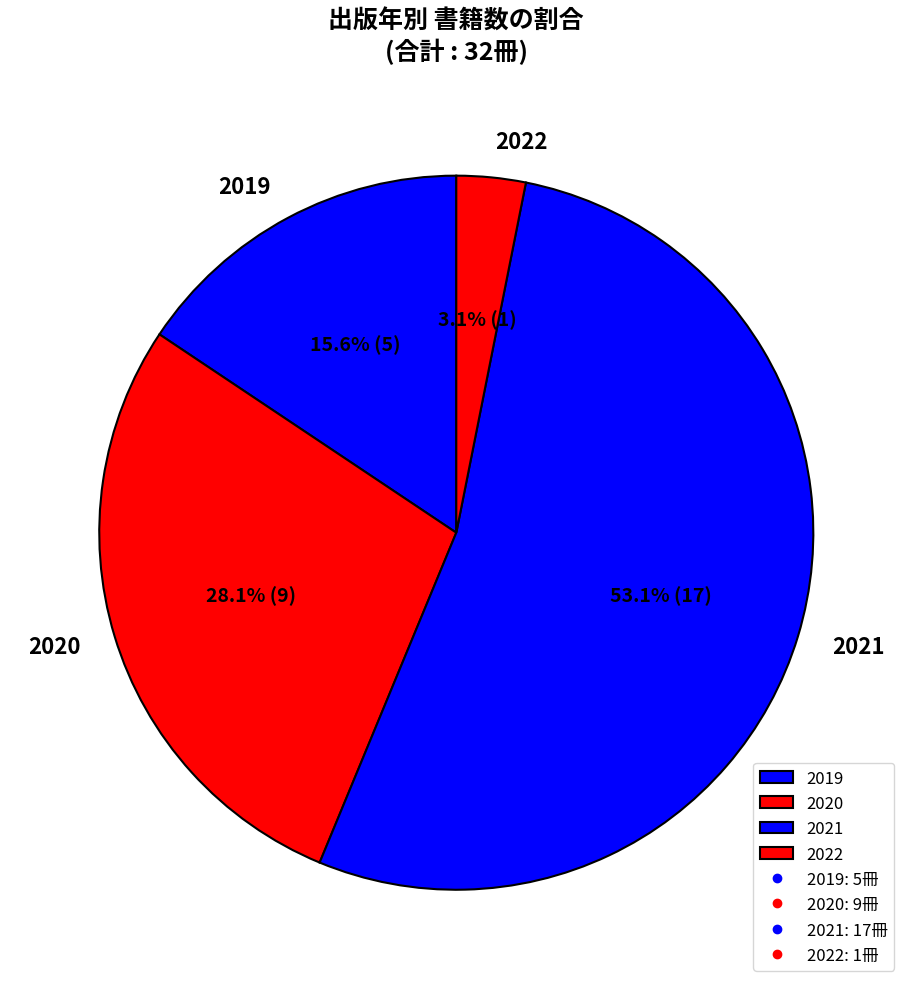

Which slice is the largest?

2021